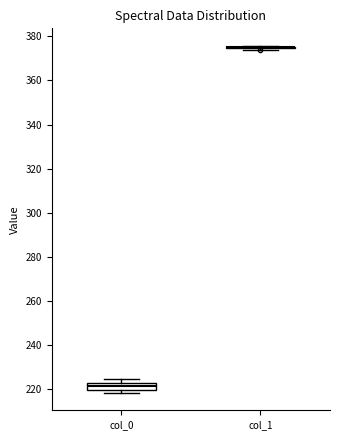

Reading left to right, read every box against the y-axis: the position of its median line, the range the box covers, and the ends of its whiskers. The values are not printed on the chart, so give them approximately, as read against the axis.

col_0: median 222 (inside the box), box 220 to 222, whiskers 218 to 224
col_1: box collapsed to a line at 376, whiskers 374 to 376